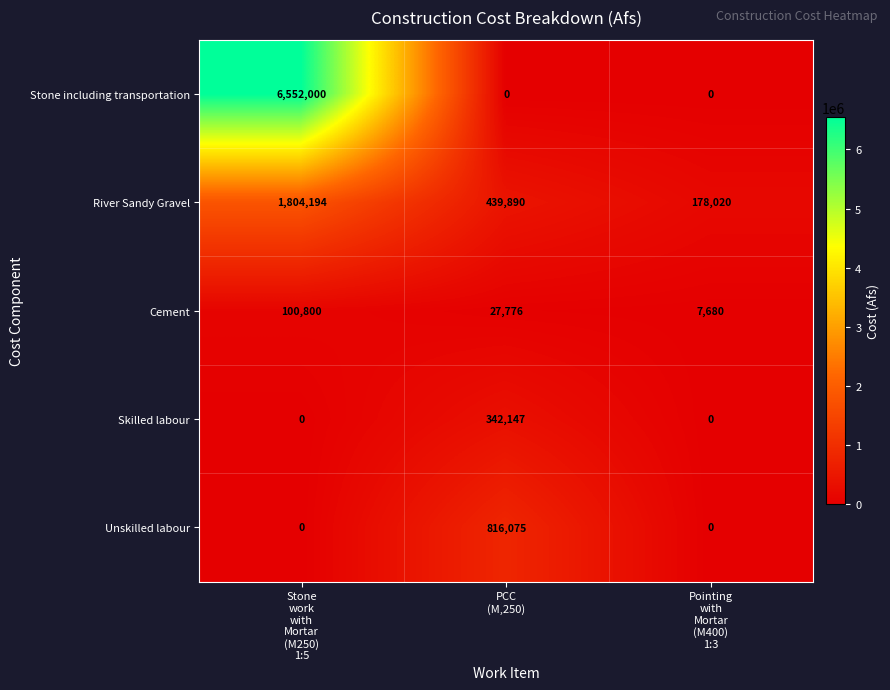

What is the difference between the highest and lowest values at Pointing
with
Mortar
(M400)
1:3?

178020